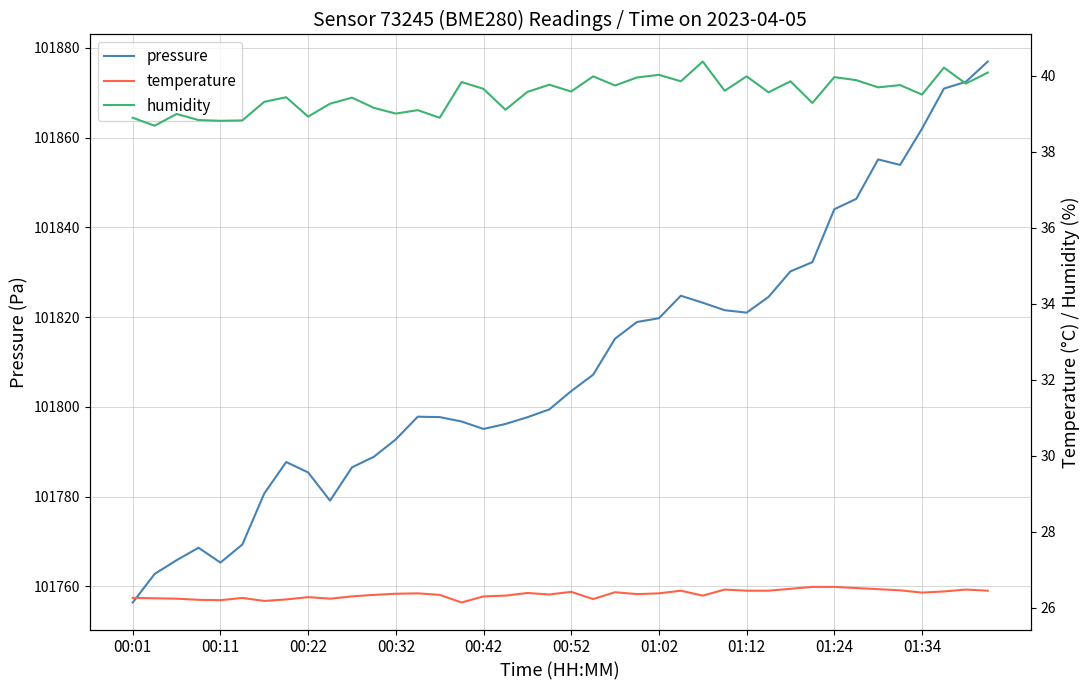

At which label does pressure reach its minimum?

00:01